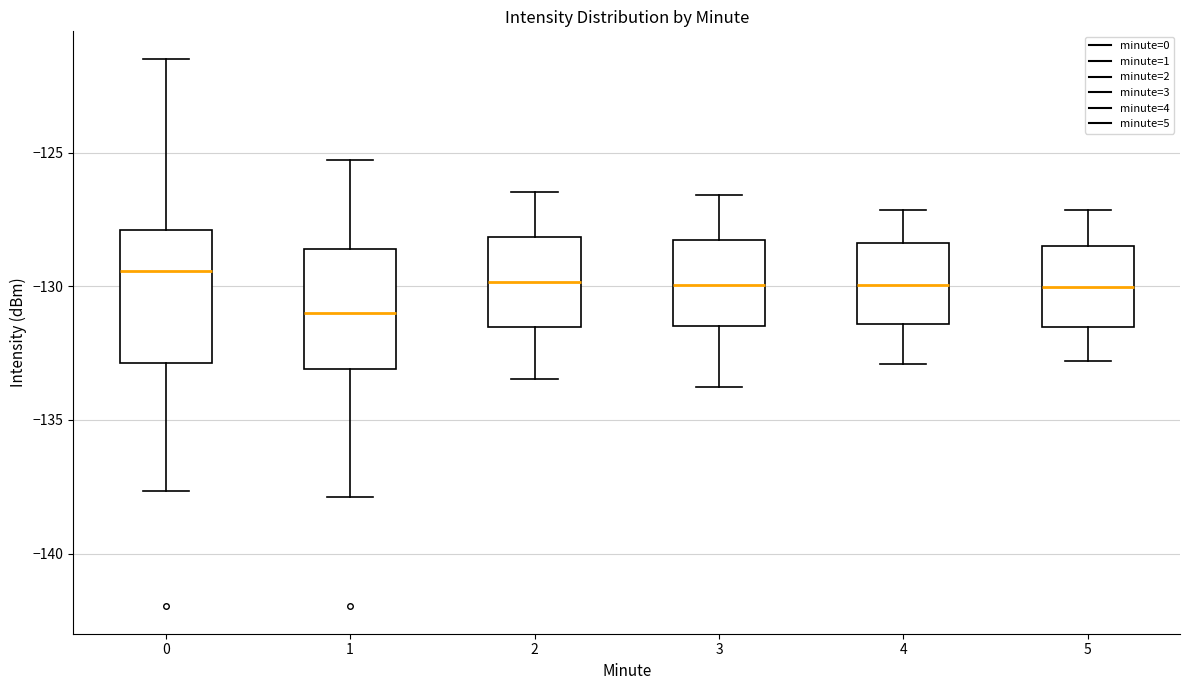

Reading left to right, transcribe this box plot: for each box, give where its median line is, the range the box spans, and where its two whiskers end, as read against the y-axis. The values are not printed on the chart, so give them approximately, as read against the axis.

0: median -129.5, box -133.0 to -128.0, whiskers -137.5 to -121.5
1: median -131.0, box -133.0 to -128.5, whiskers -138.0 to -125.5
2: median -130.0, box -131.5 to -128.0, whiskers -133.5 to -126.5
3: median -130.0, box -131.5 to -128.5, whiskers -134.0 to -126.5
4: median -130.0, box -131.5 to -128.5, whiskers -133.0 to -127.0
5: median -130.0, box -131.5 to -128.5, whiskers -133.0 to -127.0